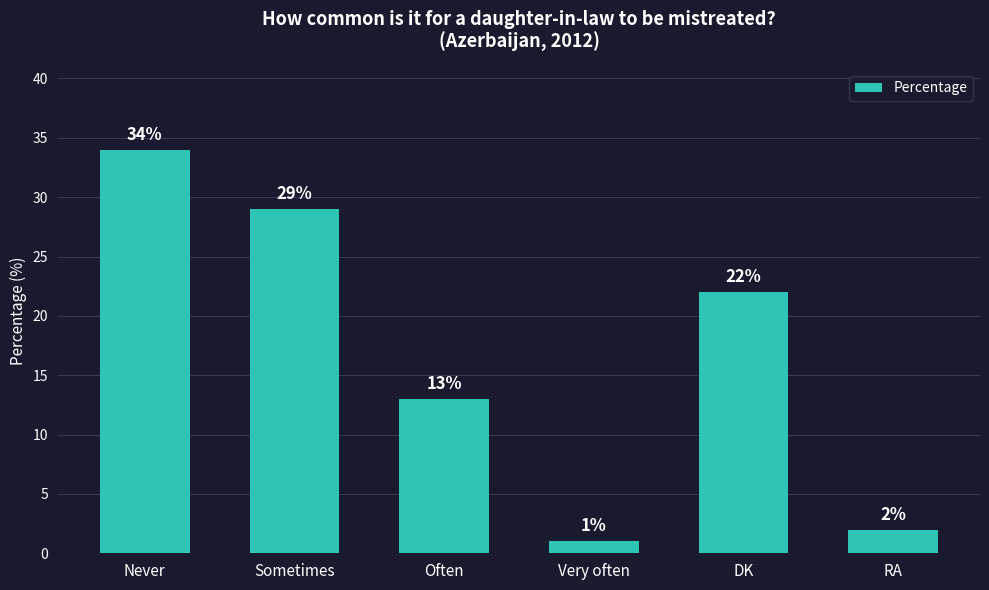

Reading left to right, transcribe all the data shown in this chart.

Never=34	Sometimes=29	Often=13	Very often=1	DK=22	RA=2